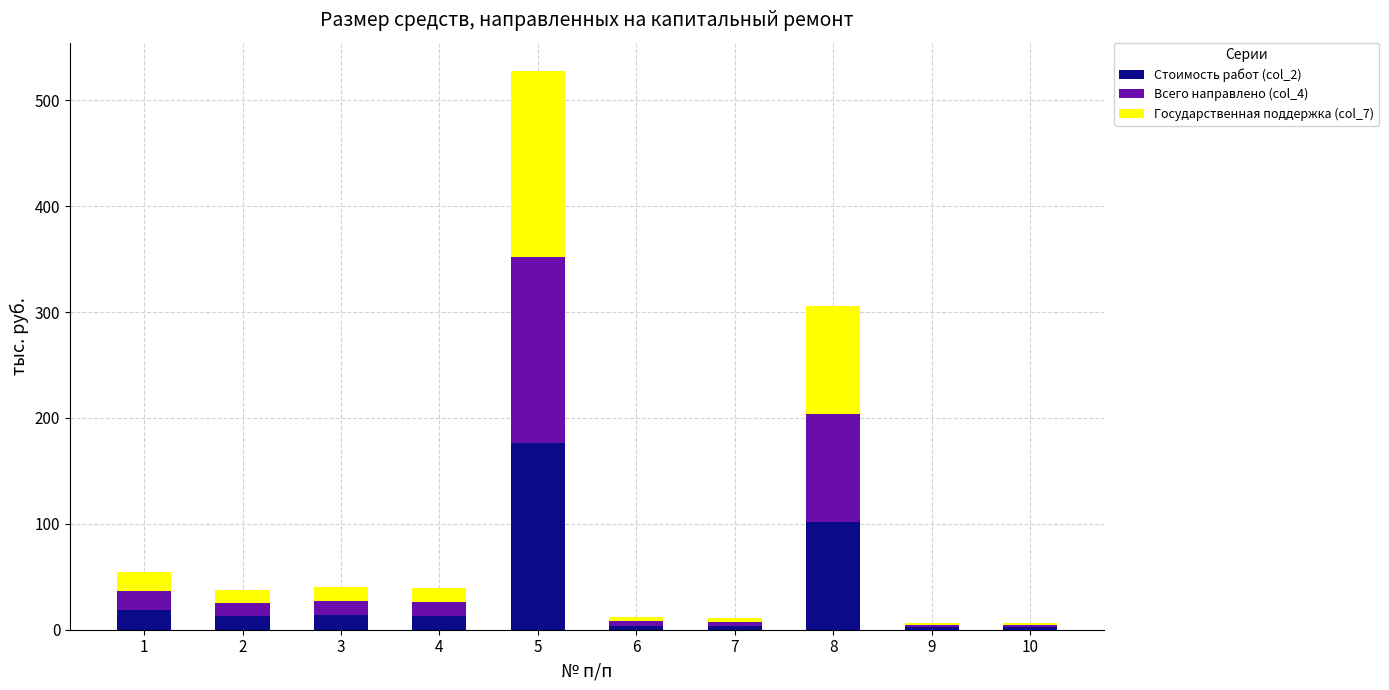

Are the bars grouped side by side (vs. stacked)?

No